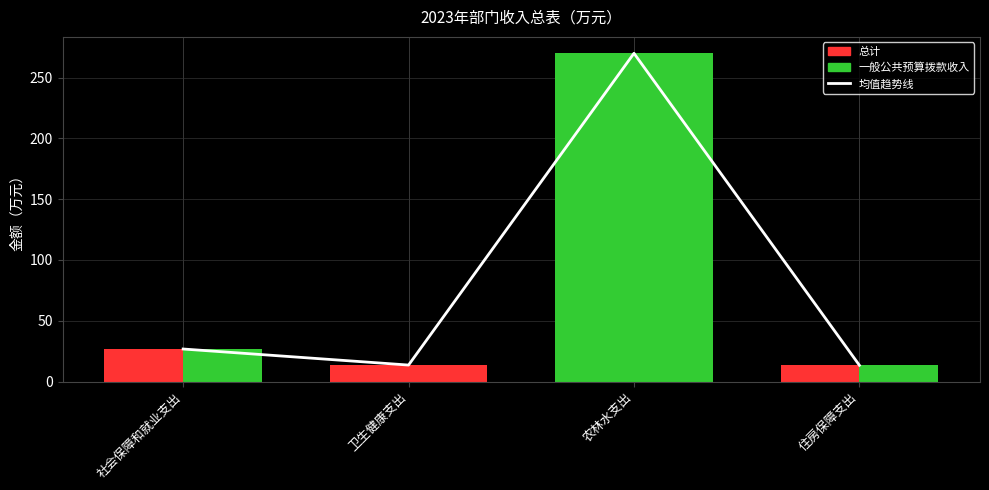

True or false: the data shows 13.6 at 卫生健康支出.

True